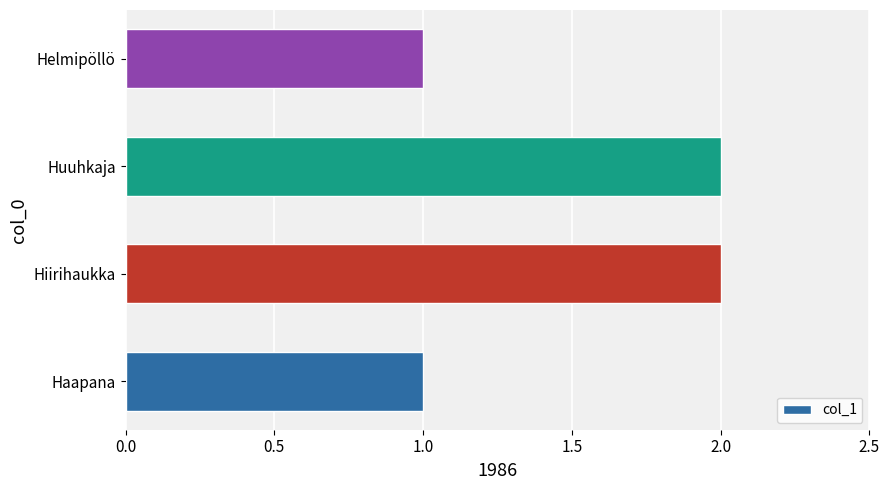

What is the minimum value shown in the chart?

1